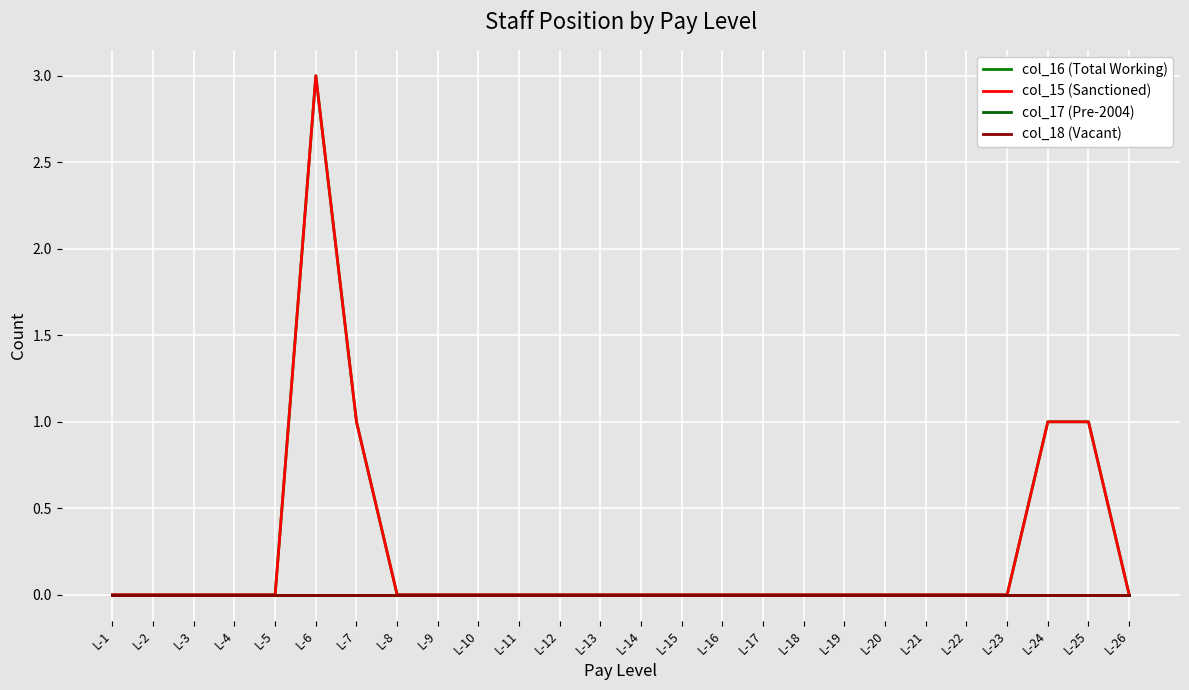

Is this an area chart (filled region under the line)?

No